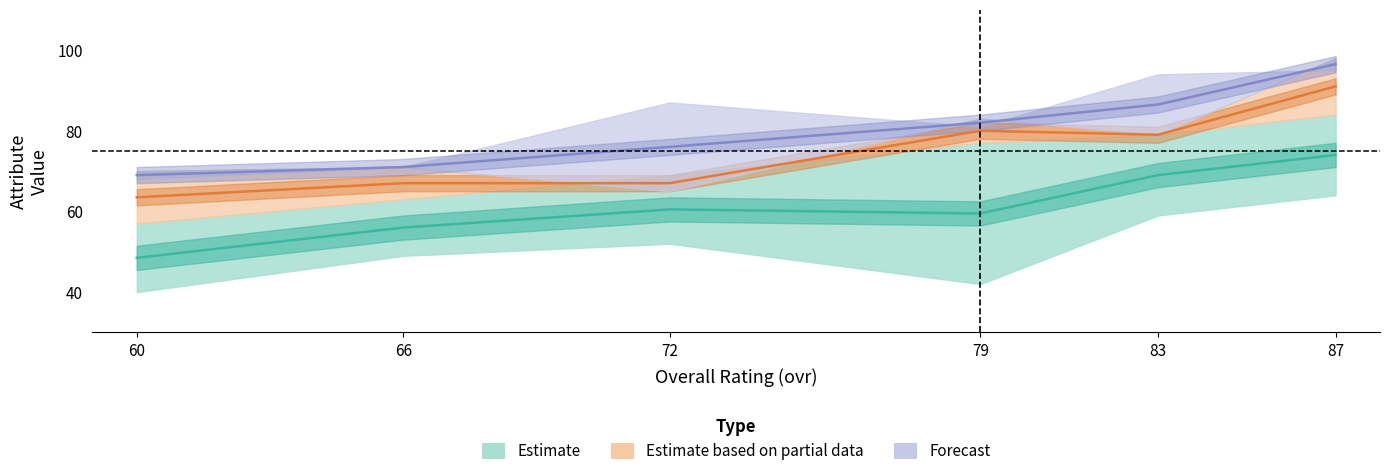

How many data points in Forecast are less than 82?

3